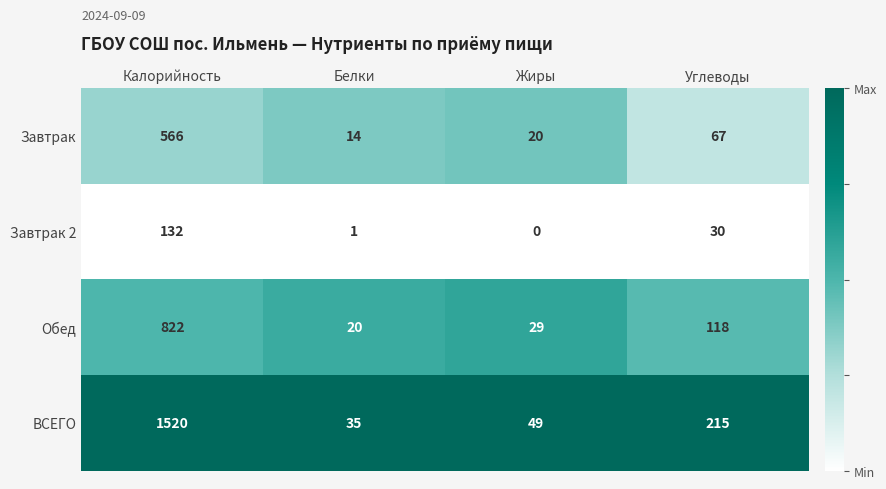

Which category has the highest value across all series?

Калорийность